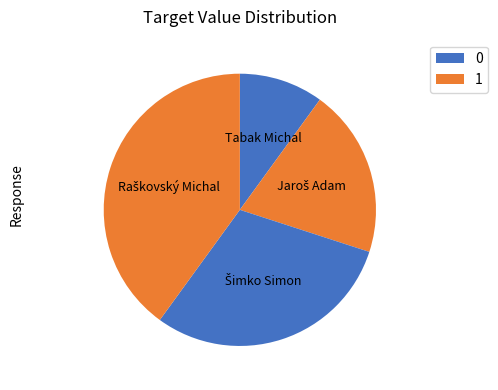

How many slices are in this pie chart?

4